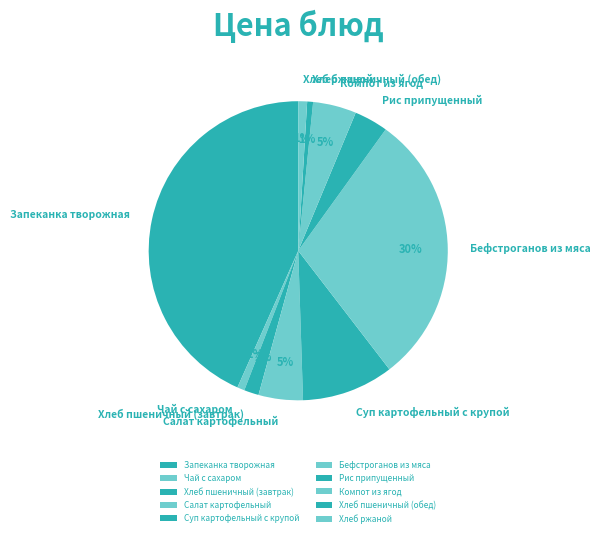

Which category has the smallest portion of the pie?

Хлеб пшеничный (обед)